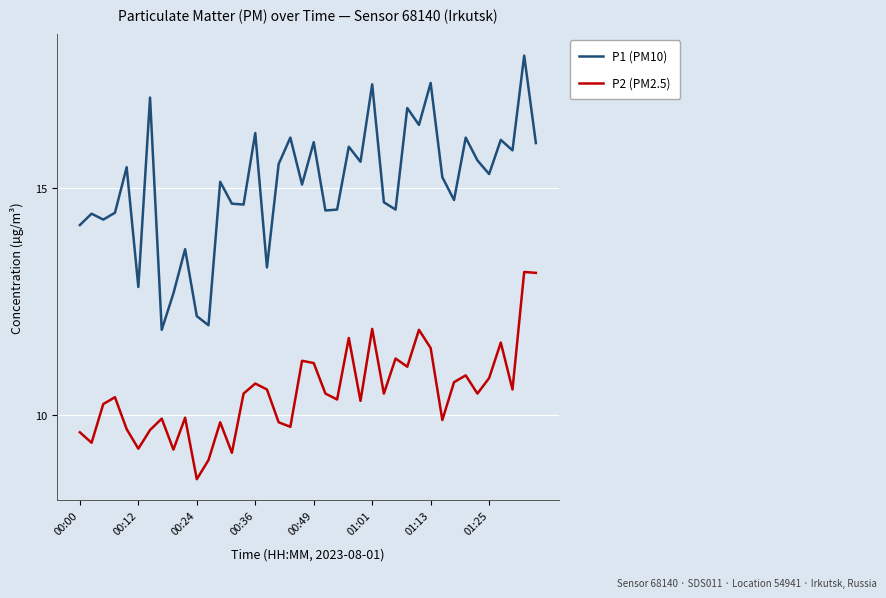

Rank the series by their average value, from highest to lowest.

P1 (PM10), P2 (PM2.5)